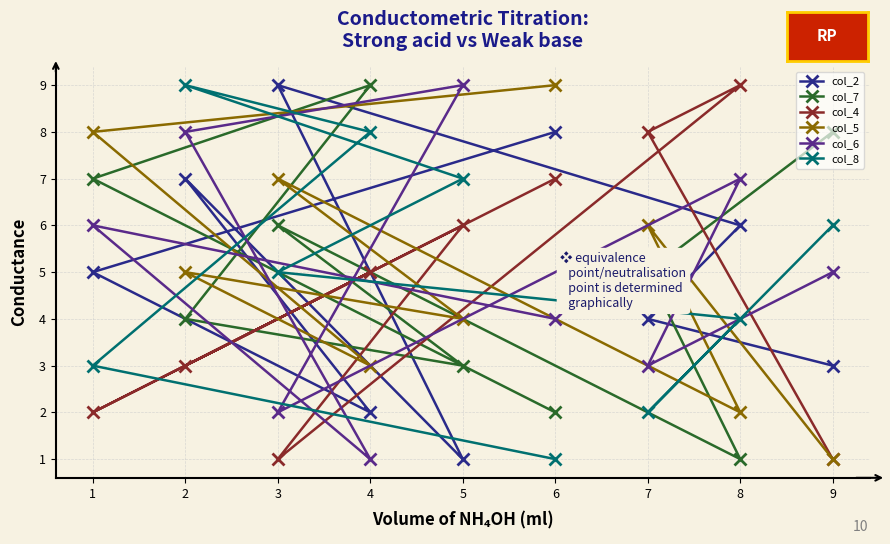

What is the approximate value of col_7 at 3?

6